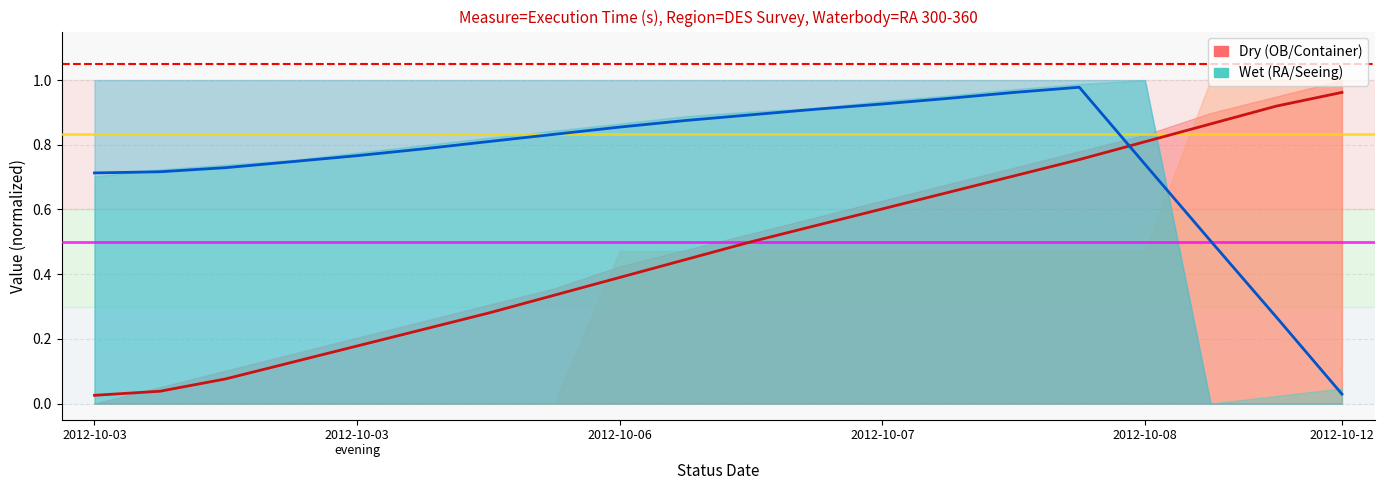

Reading right to left, extract all data points from this chart.

OB ID trend: 1.0	0.9	0.9	0.8	0.8	0.7	0.7	0.6	0.6	0.5	0.4	0.4	0.3	0.3	0.2	0.2	0.1	0.1	0.0	0.0
RA trend: 0.0	0.3	0.5	0.7	1.0	1.0	0.9	0.9	0.9	0.9	0.9	0.9	0.8	0.8	0.8	0.8	0.7	0.7	0.7	0.7